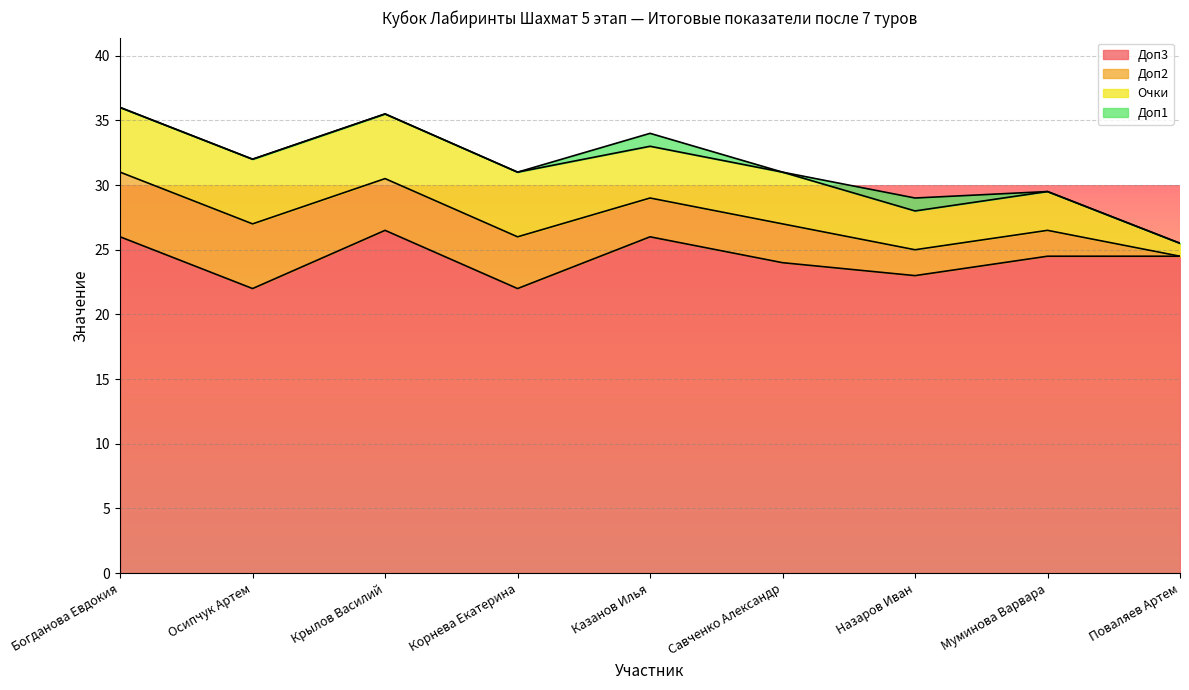

Rank the series by their maximum value, from highest to lowest.

Доп3, Доп2, Очки, Доп1